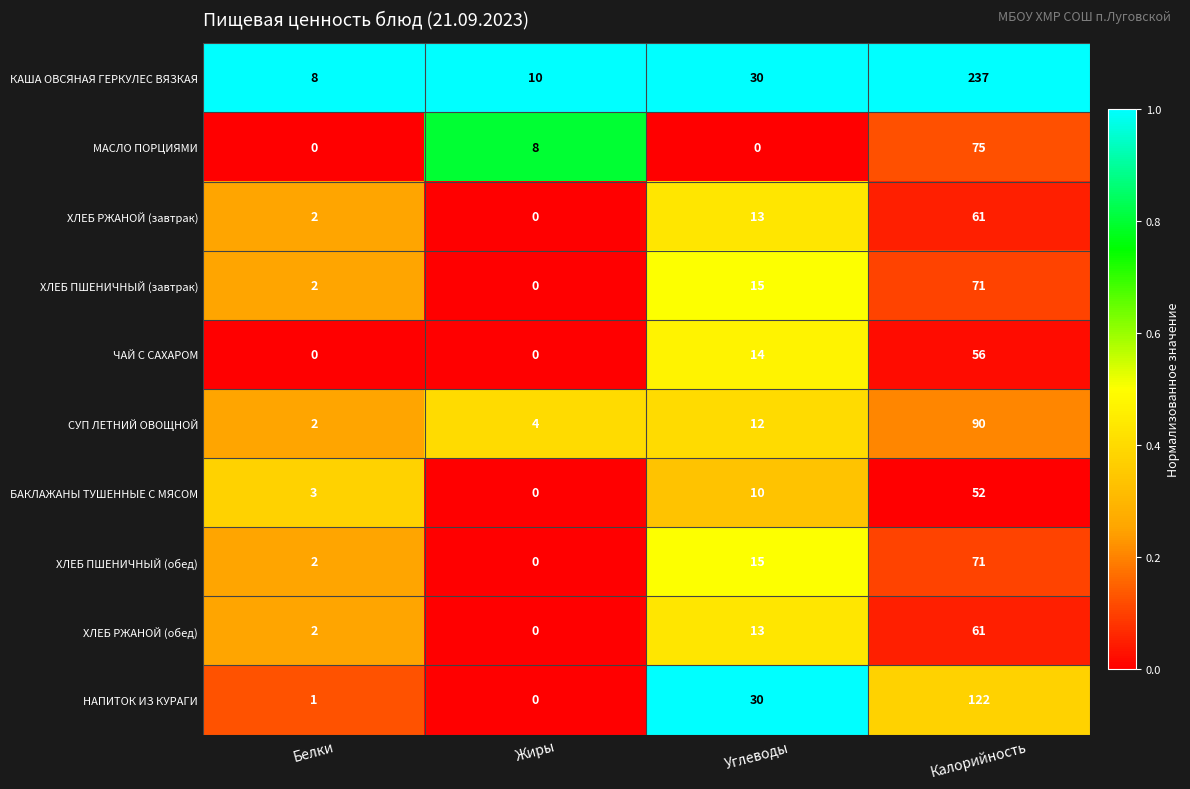

Count the number of data series in this chart.

10